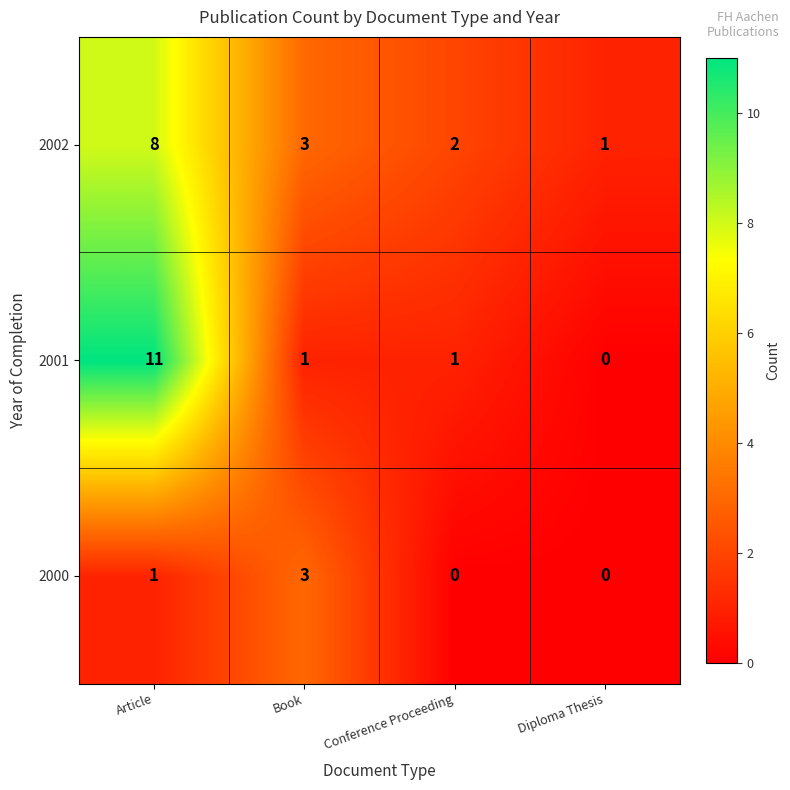

What is the difference between the maximum and minimum values in the 2001 series?

11